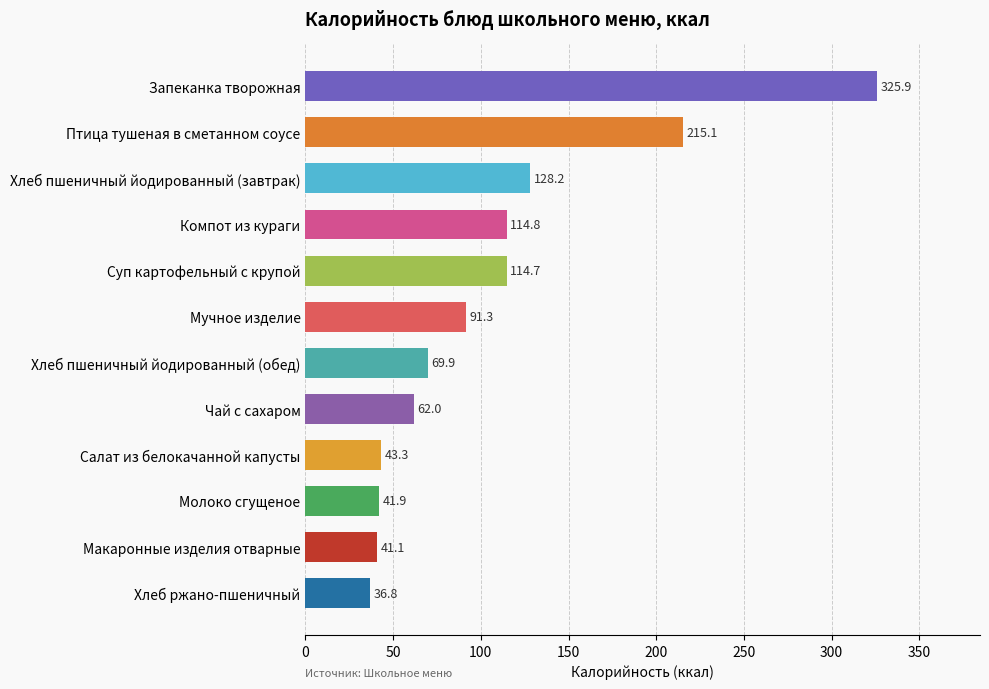

Between Чай с сахаром and Хлеб пшеничный йодированный (завтрак), which is larger?

Хлеб пшеничный йодированный (завтрак)